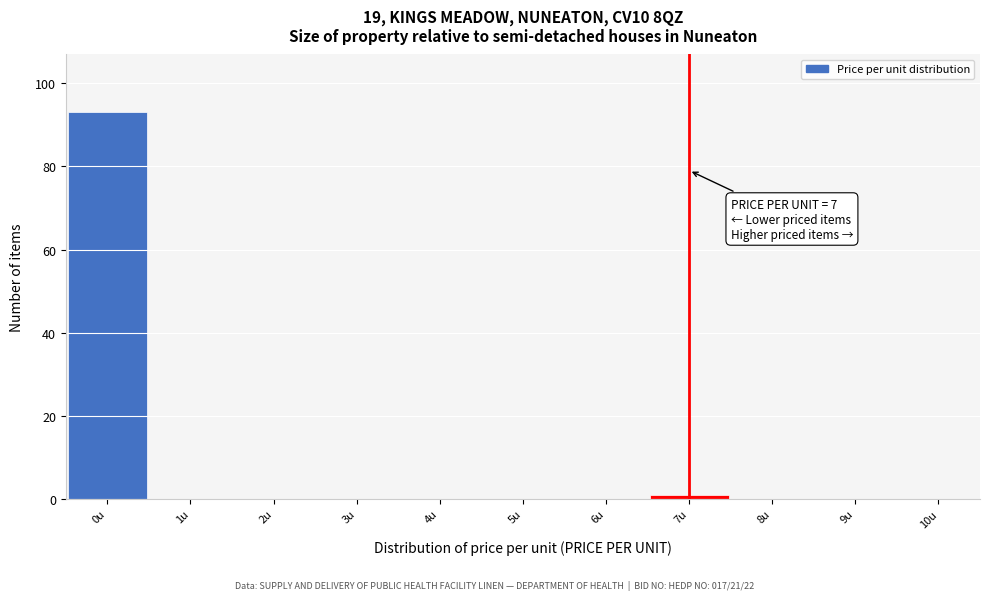

Over which range of the x-axis is the bar tallest?

-0.5 to 0.5